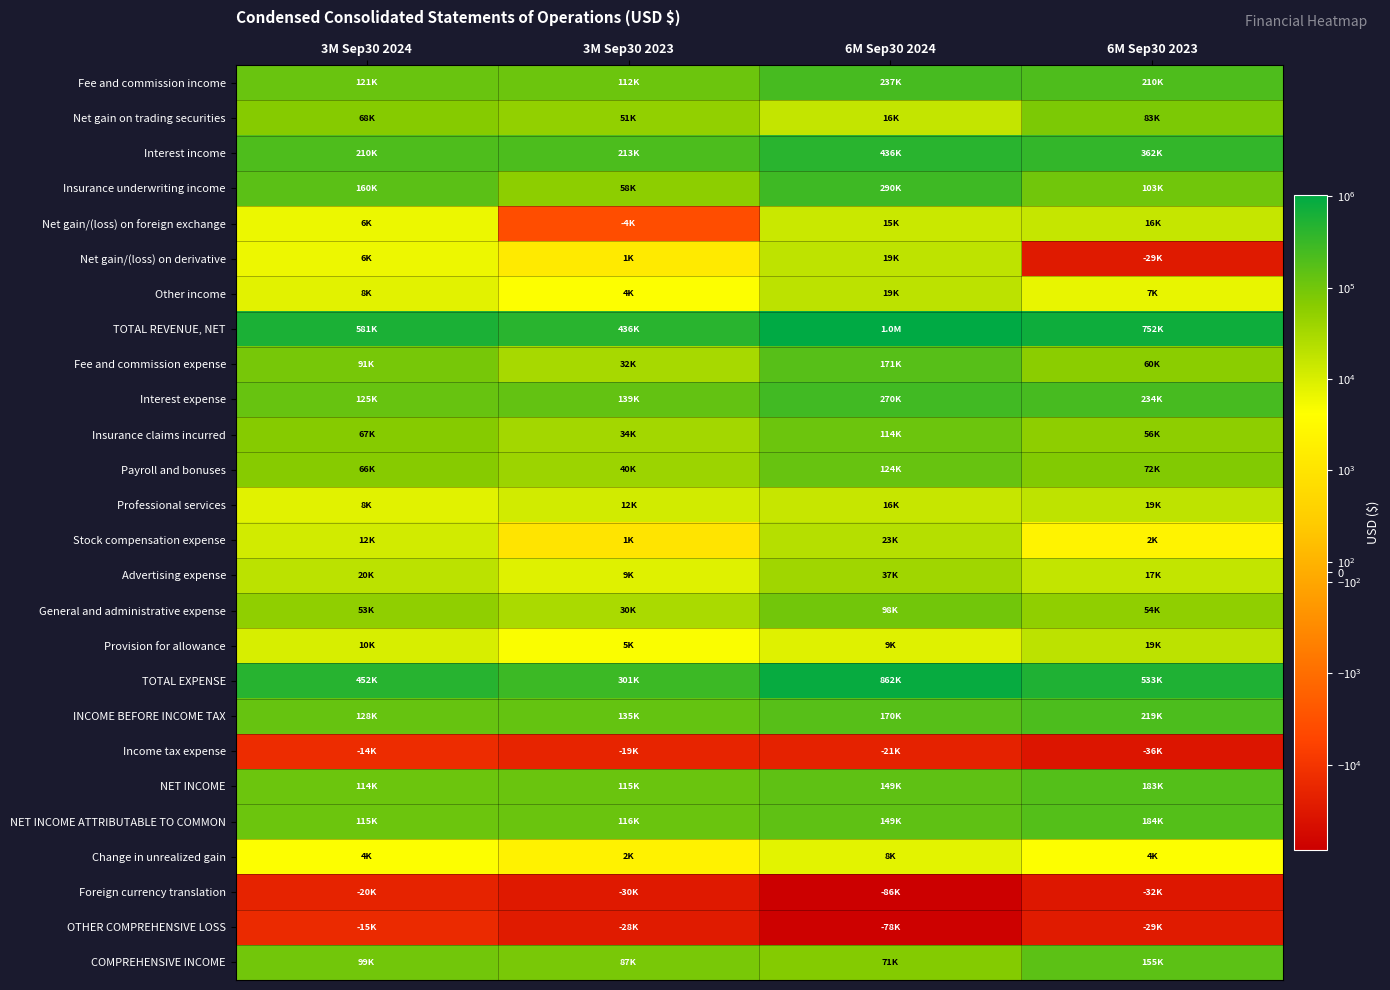

Which series has the largest range (max minus min)?

TOTAL REVENUE, NET